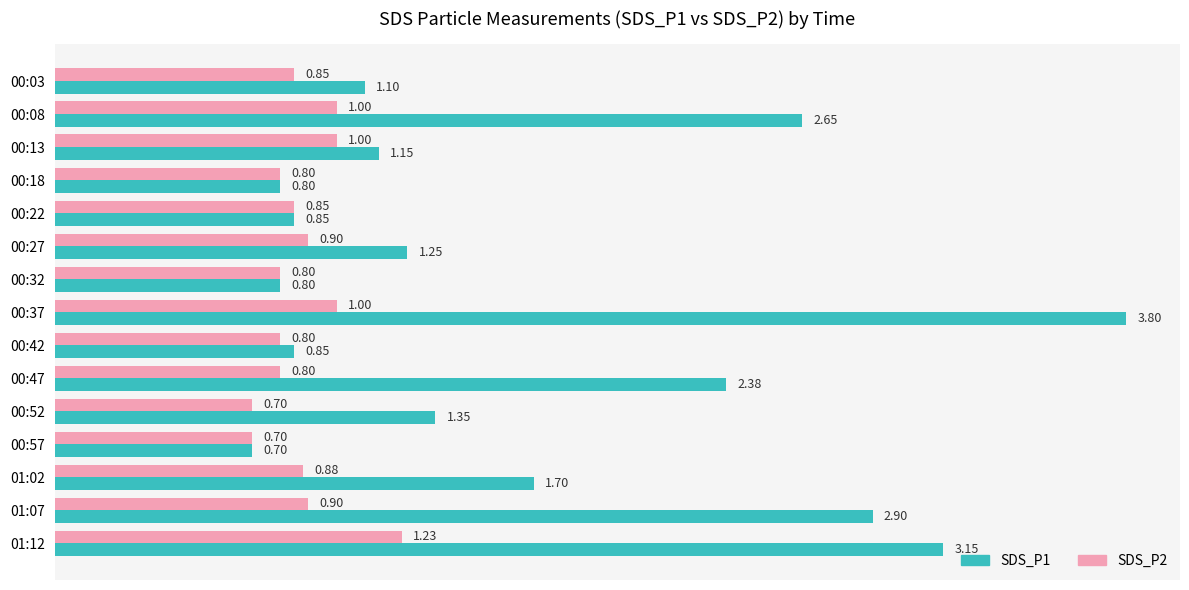

Rank the series by their average value, from lowest to highest.

SDS_P2, SDS_P1